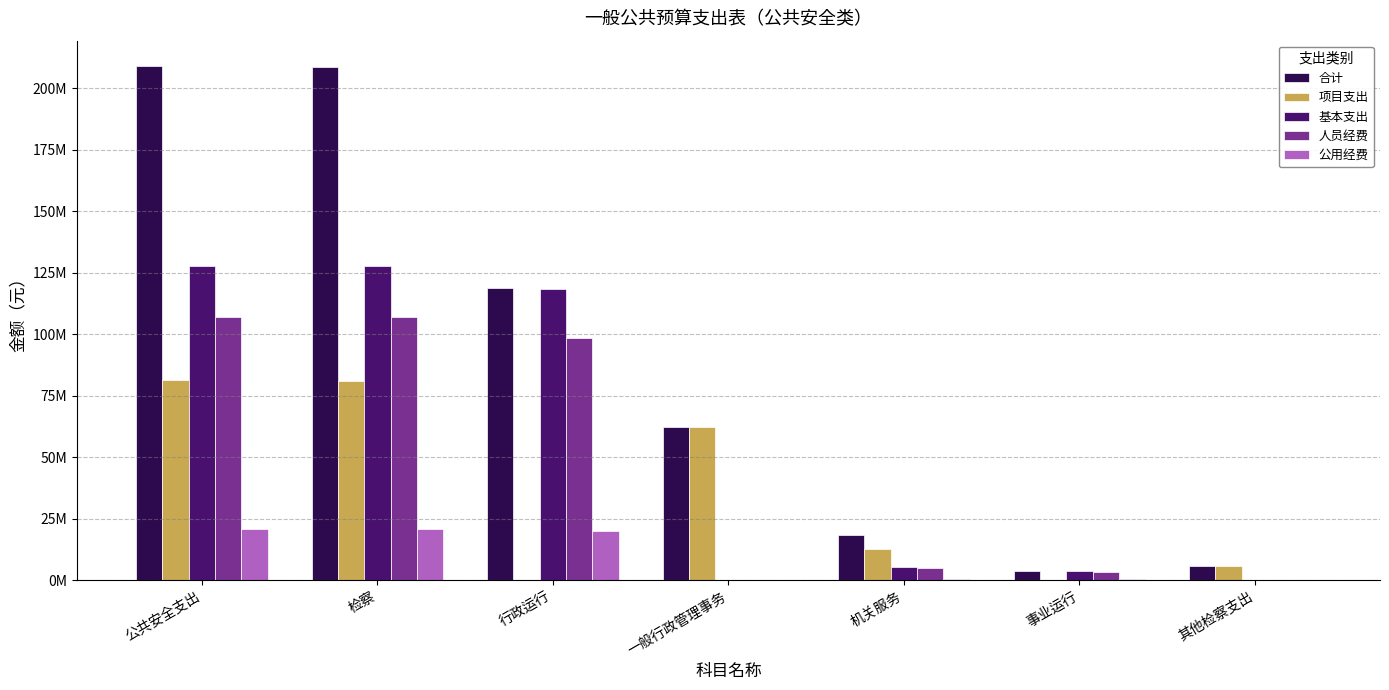

Reading right to left, transcribe all the data shown in this chart.

合计: 其他检察支出=5728540.0	事业运行=3711576.4	机关服务=18324986.8	一般行政管理事务=62305767.5	行政运行=118626851.0	检察=208697721.8	公共安全支出=208997721.8
项目支出: 其他检察支出=5728540.0	事业运行=0.0	机关服务=12850000.0	一般行政管理事务=62305767.5	行政运行=160000.0	检察=81044307.5	公共安全支出=81344307.5
基本支出: 其他检察支出=0.0	事业运行=3711576.4	机关服务=5474986.8	一般行政管理事务=0.0	行政运行=118466851.0	检察=127653414.2	公共安全支出=127653414.2
人员经费: 其他检察支出=0.0	事业运行=3429726.4	机关服务=5036650.4	一般行政管理事务=0.0	行政运行=98572437.2	检察=107038814.0	公共安全支出=107038814.0
公用经费: 其他检察支出=0.0	事业运行=281850.0	机关服务=438336.4	一般行政管理事务=0.0	行政运行=19894413.9	检察=20614600.2	公共安全支出=20614600.2